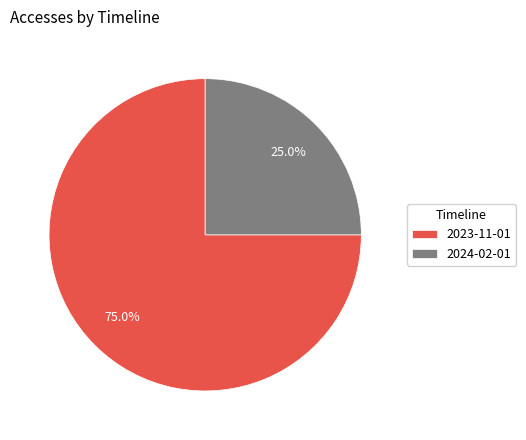

To the nearest percent, what is the average slice percentage?

50%